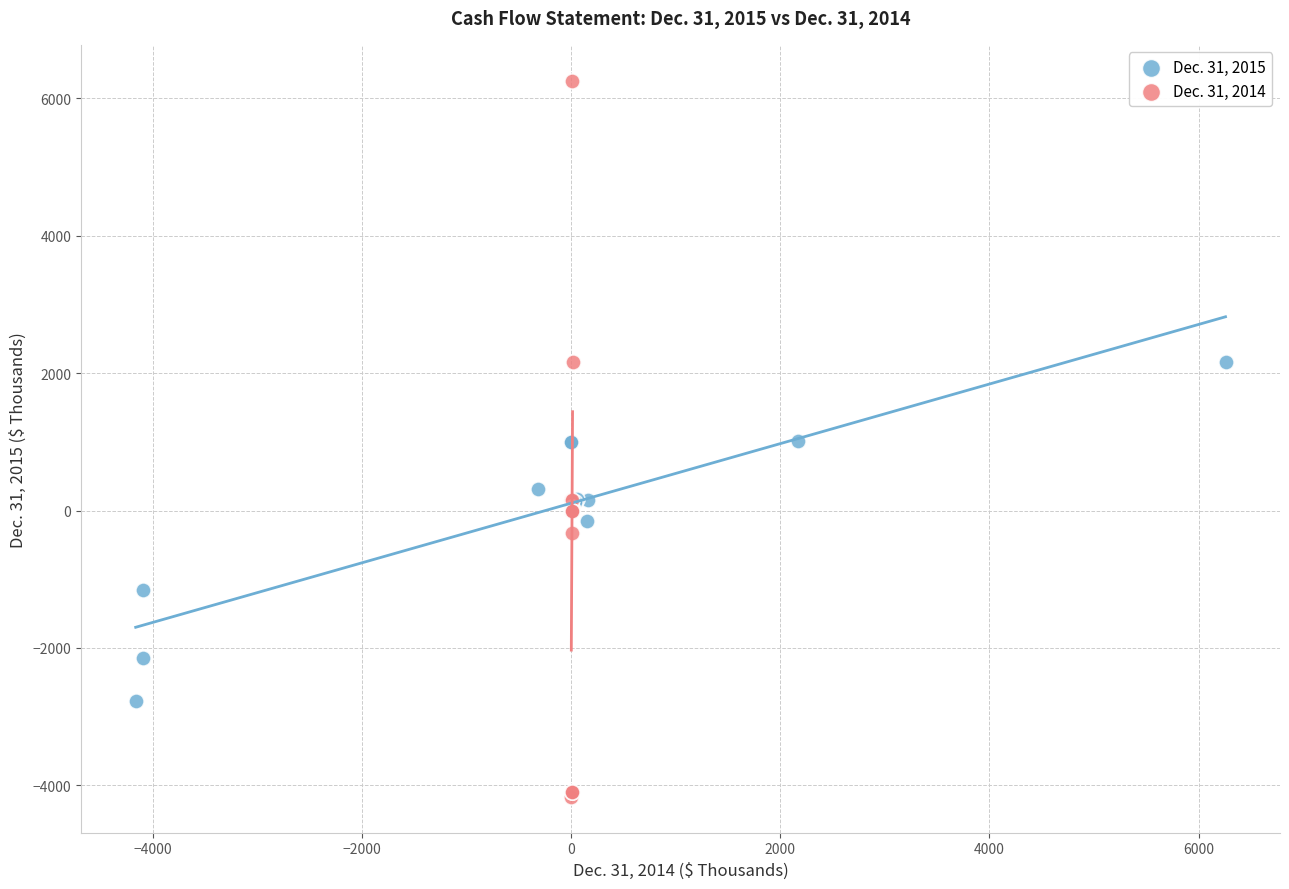

What are all the series names shown in the legend?

Dec. 31, 2015, Dec. 31, 2014